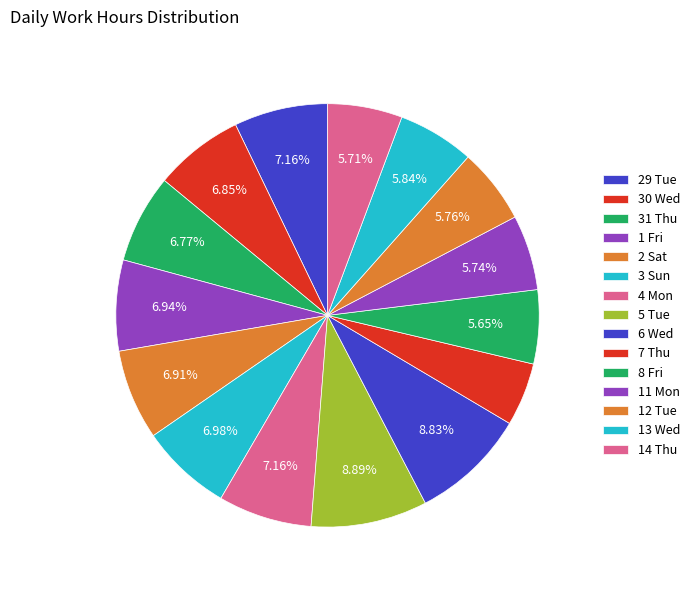

Combined, do 4 Mon and 29 Tue account for over 50%?

No